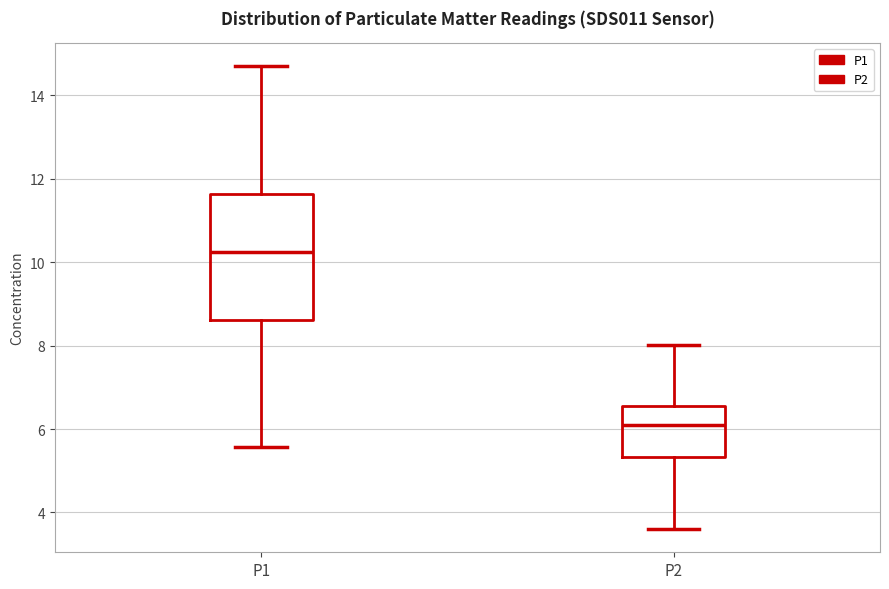

Which box has the highest median line?

P1